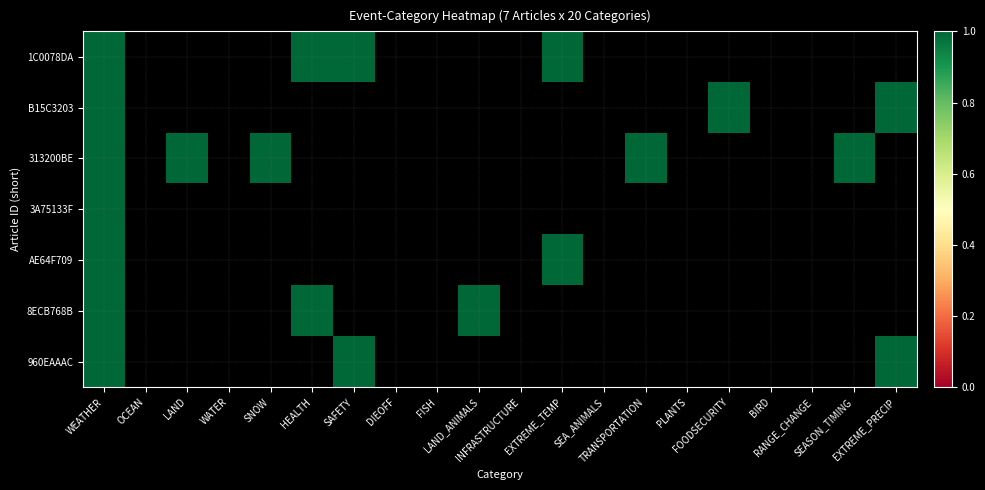

Rank the series by their maximum value, from lowest to highest.

1C0078DA, B15C3203, 313200BE, 3A75133F, AE64F709, 8ECB768B, 960EAAAC